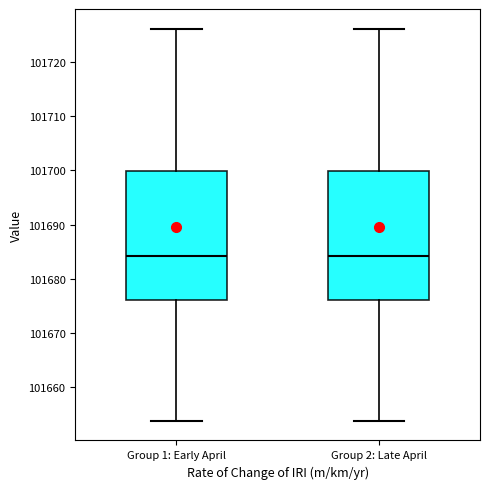

Reading left to right, transcribe this box plot: for each box, give where its median line is, the range the box spans, and where its two whiskers end, as read against the y-axis. The values are not printed on the chart, so give them approximately, as read against the axis.

Group 1: Early April: median 101684, box 101676 to 101700, whiskers 101654 to 101726
Group 2: Late April: median 101684, box 101676 to 101700, whiskers 101654 to 101726